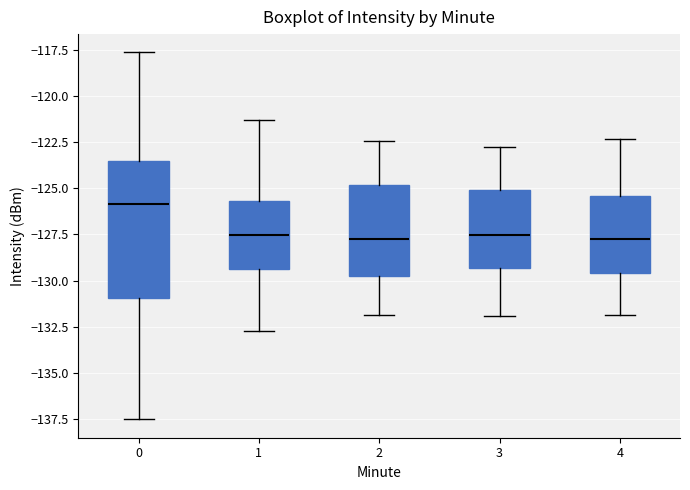

Comparing the boxes themselves (not the whiskers), which one is the tallest?

0